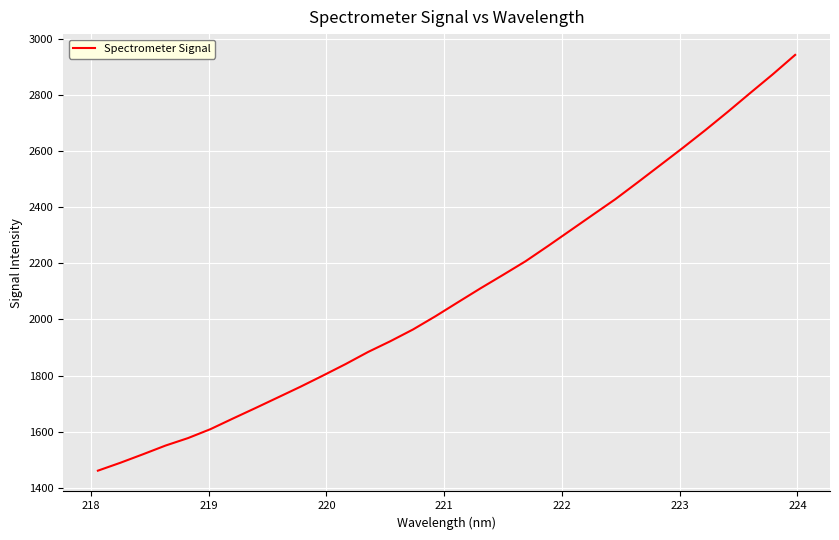

Does the chart display data point markers on the line(s)?

No